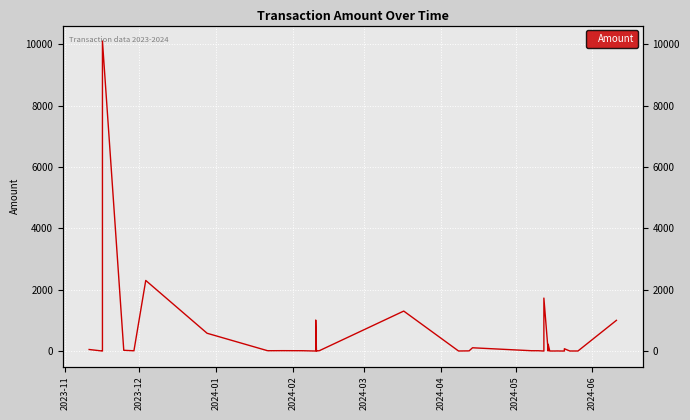

How many data points are less than 7?

20